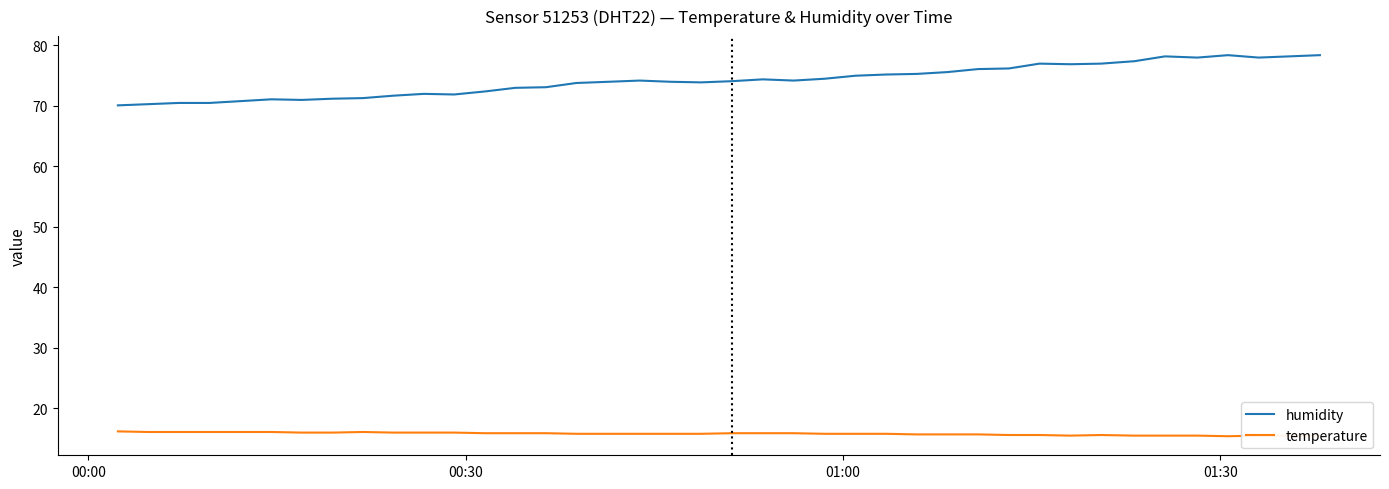

What is the lowest value of the temperature series?

15.4